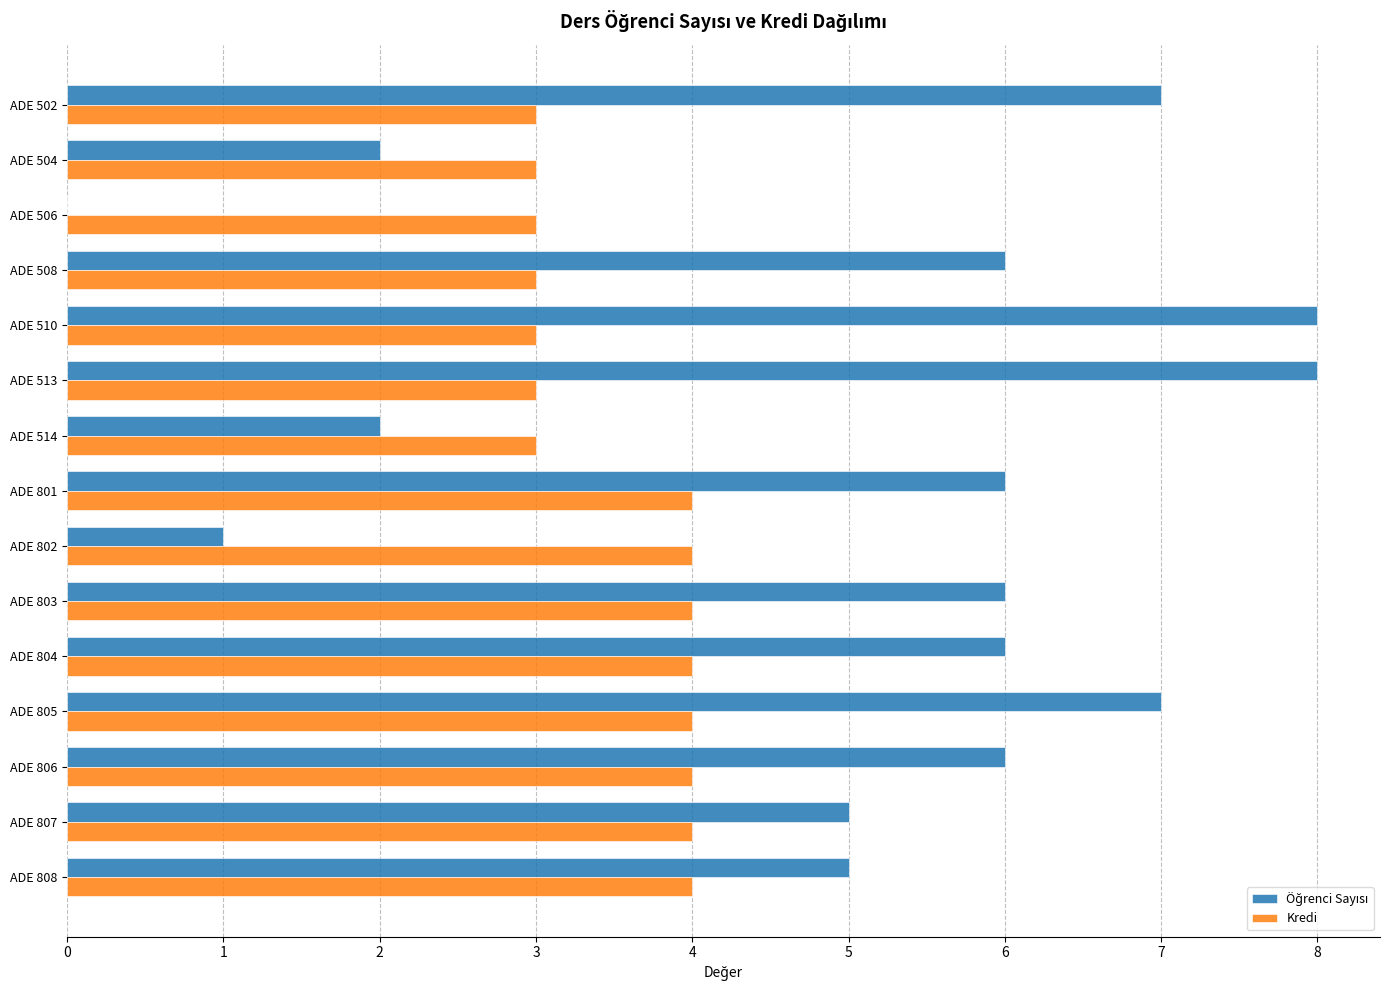

Is it true that Kredi equals 4 at ADE 808?

True